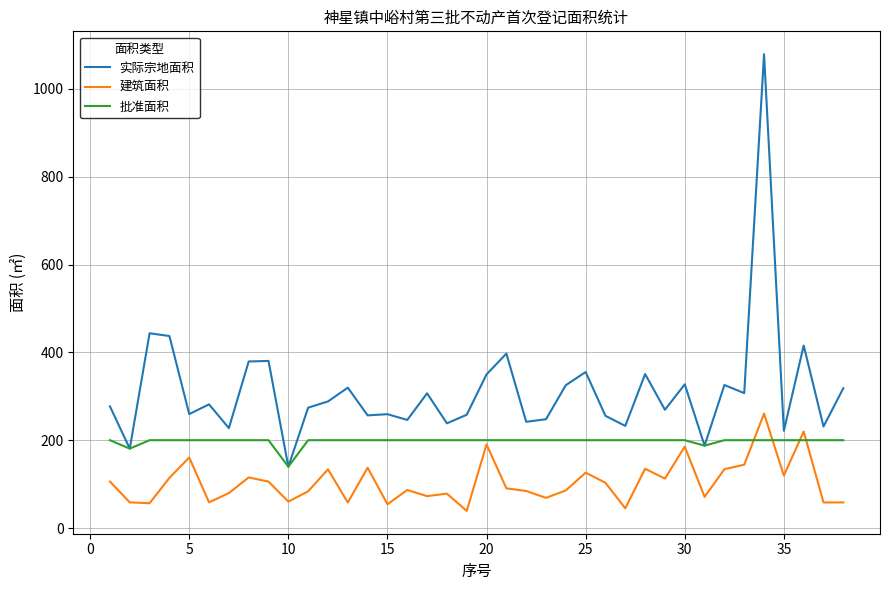

What is the highest value of the 批准面积 series?

200.0